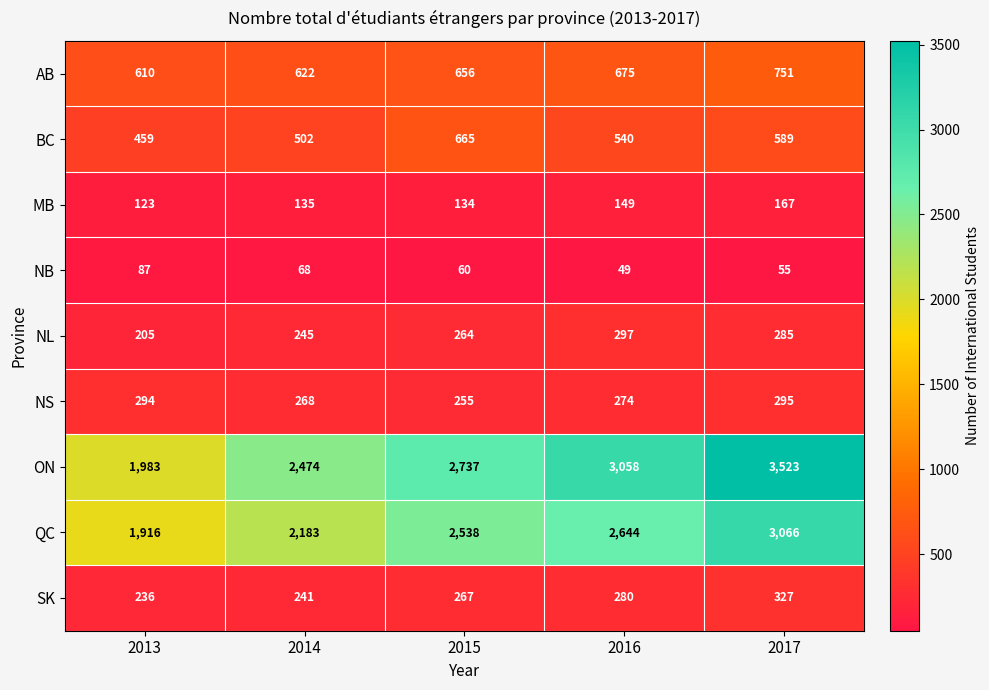

The SK series shows 96 at 2016. True or false?

False